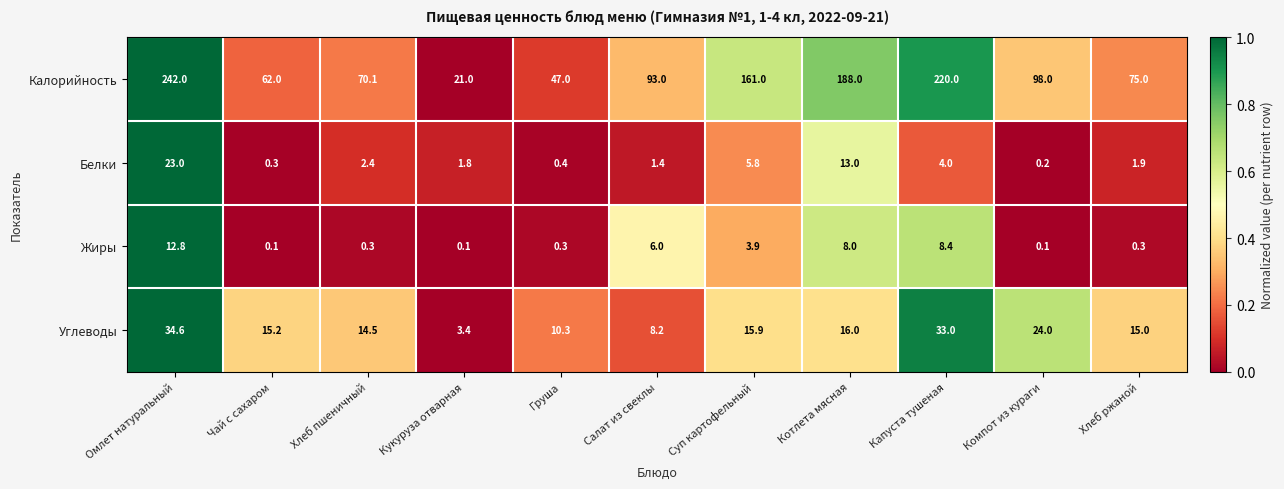

Count the number of categories in the chart.

11